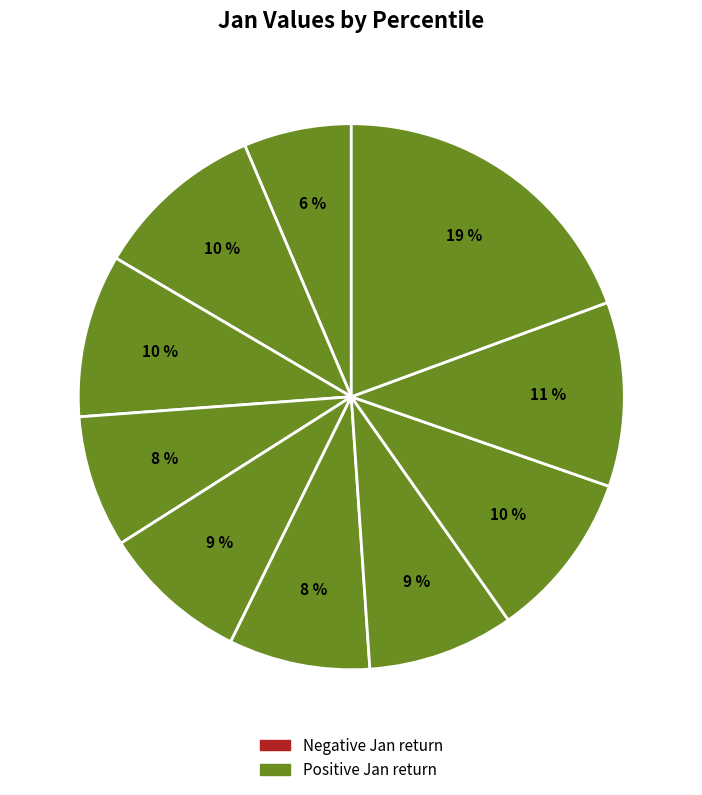

How many slices are in this pie chart?

10